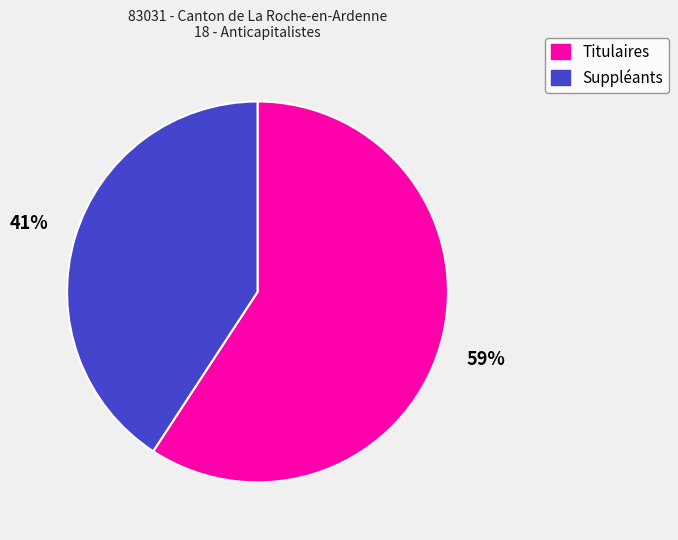

How many segments does this pie chart have?

2